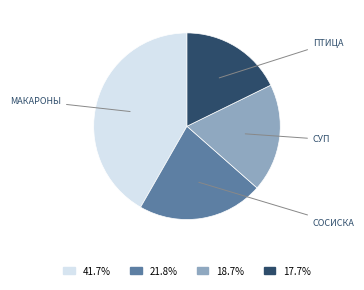

Is there a majority slice in this chart?

No